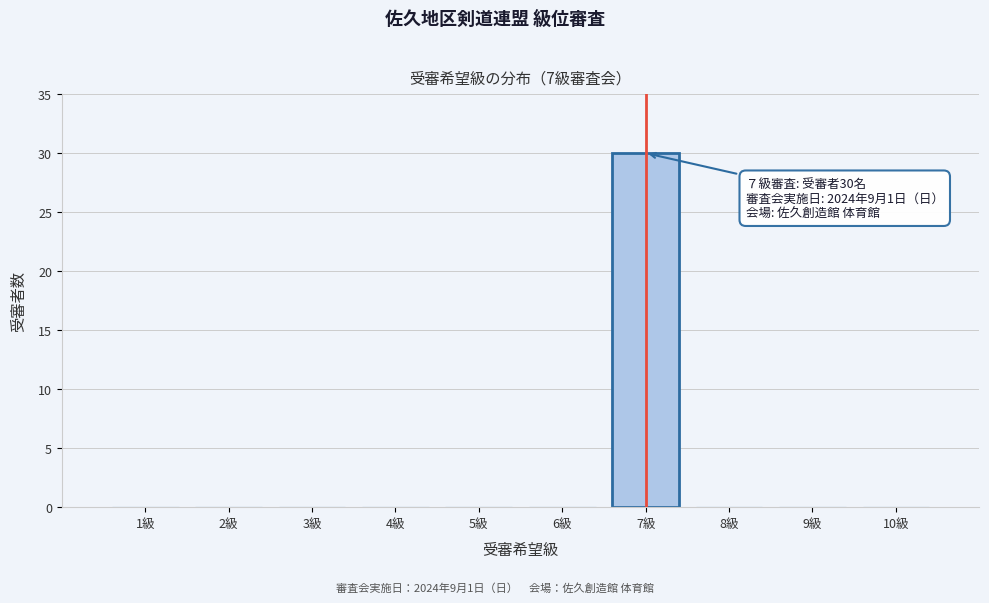

Which range on the x-axis has the tallest bar?

6.5 to 7.5